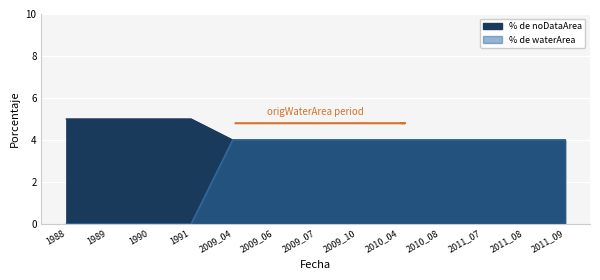

At which category does the chart reach its peak across all series?

1988